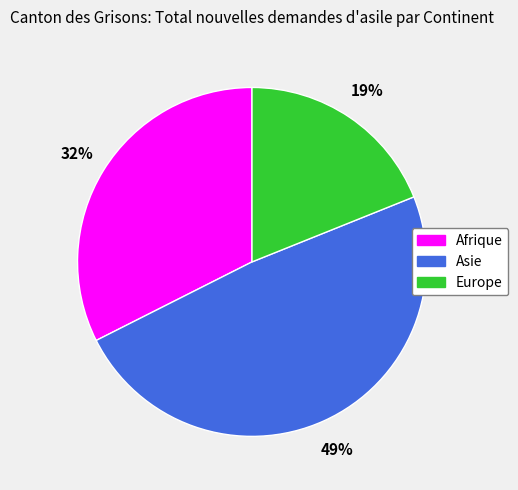

Does any single category account for the majority?

No